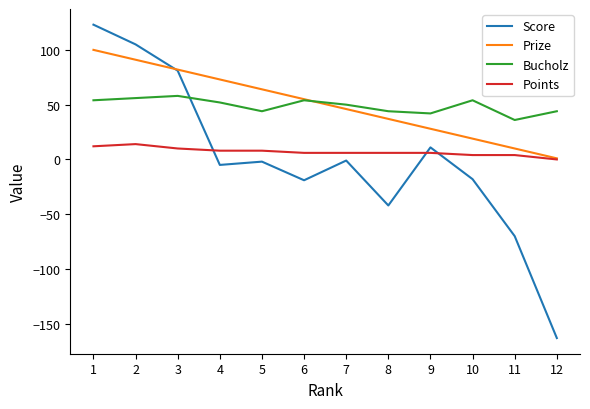

Rank the categories by Prize value from lowest to highest.

12, 11, 10, 9, 8, 7, 6, 5, 4, 3, 2, 1